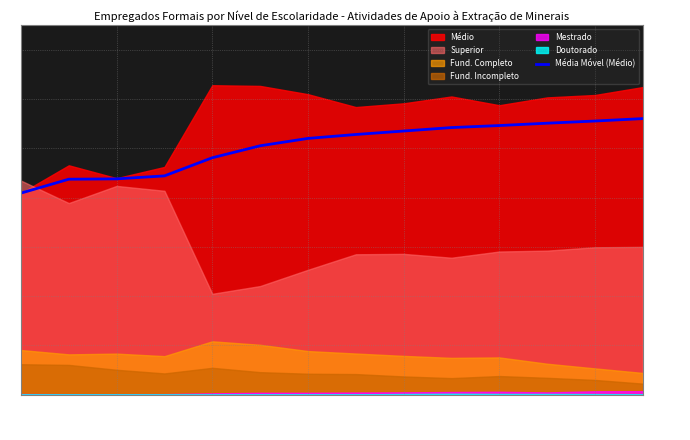

The Média Móvel (Médio) series shows 10.9 at 2006. True or false?

False